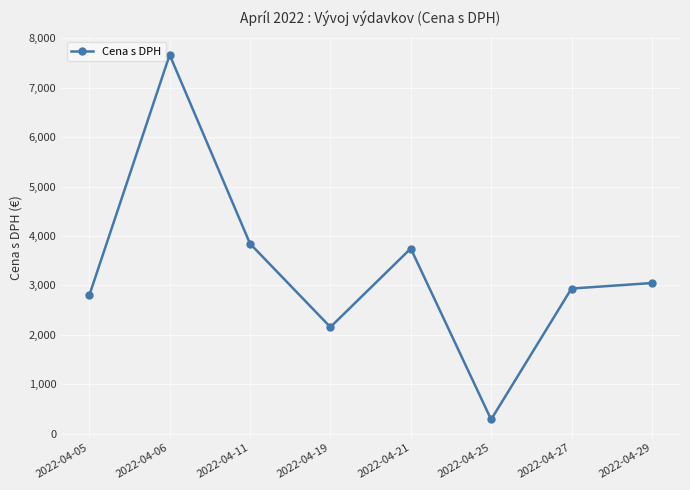

How many interior local valleys (lower than both neighbors) does the data have?

2